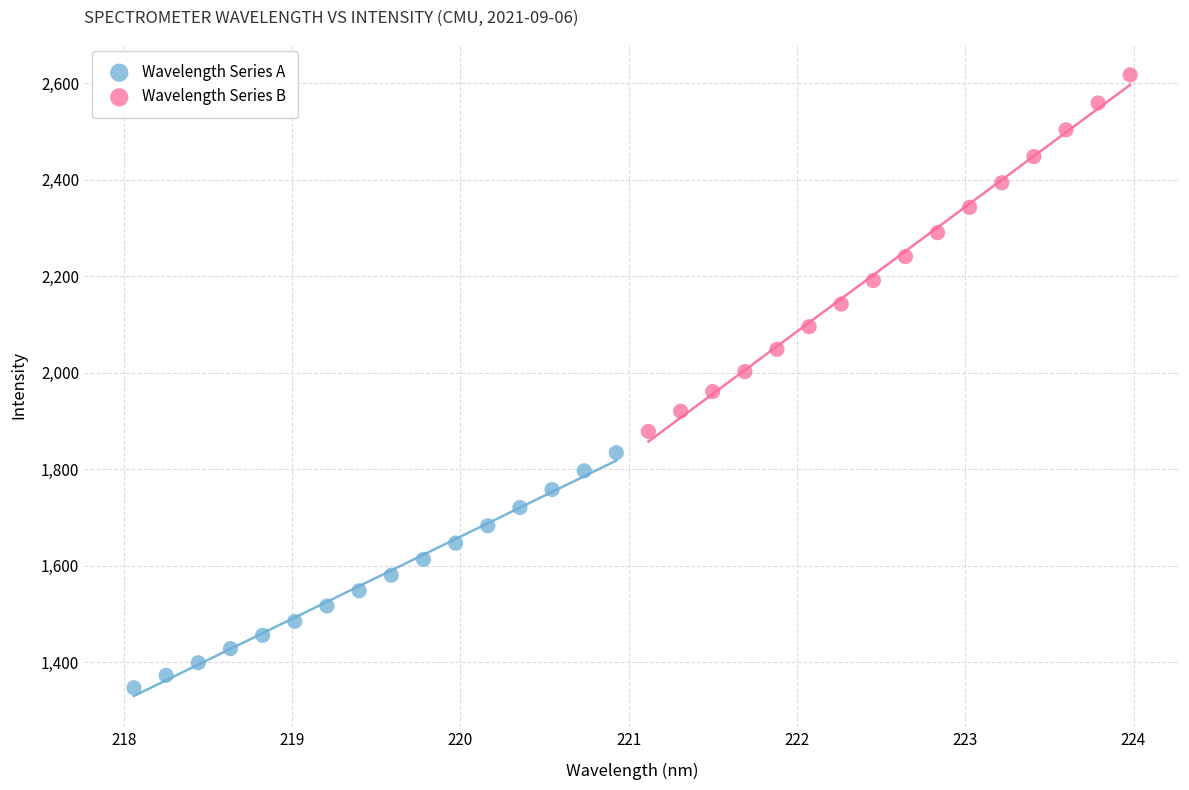

Which series contains the lowest Y value?

Wavelength Series A